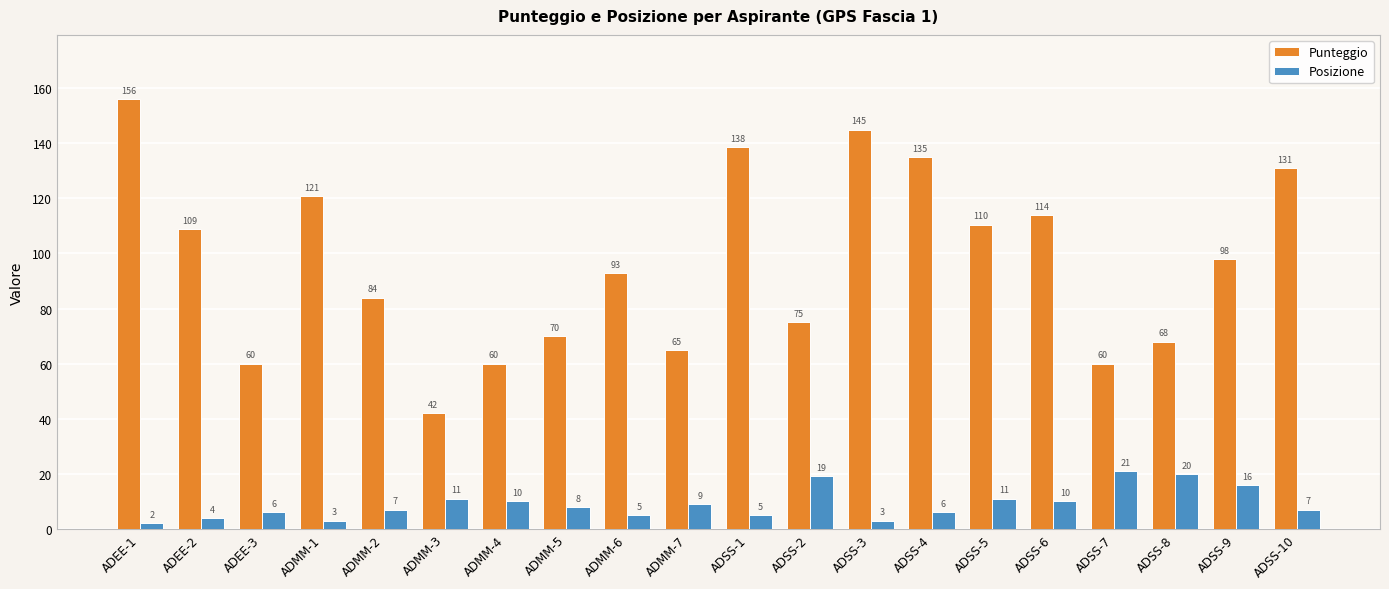

Which series has the widest spread of values?

Punteggio